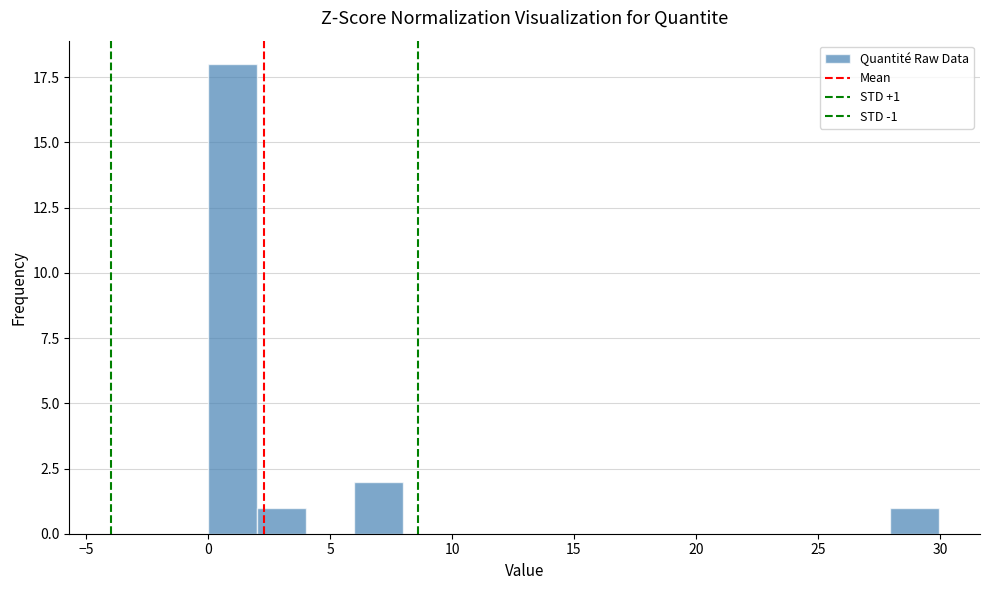

Around what value on the x-axis is the tallest bar? Give the approximate position of its centre, as read against the axis.

1.0